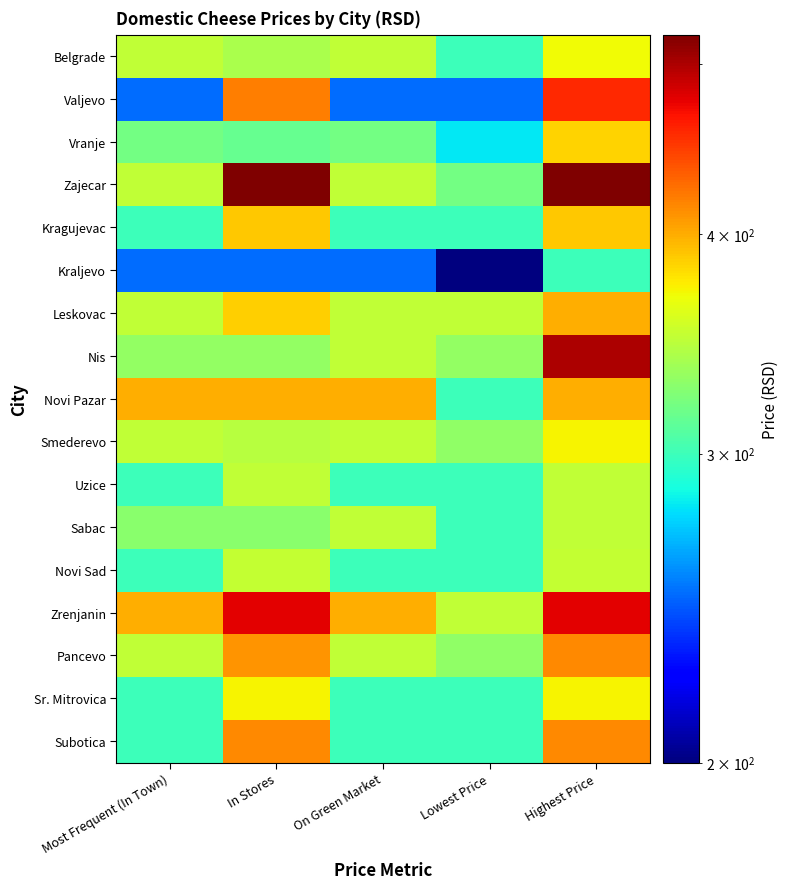

What is the total value across all series at On Green Market?

5570.0